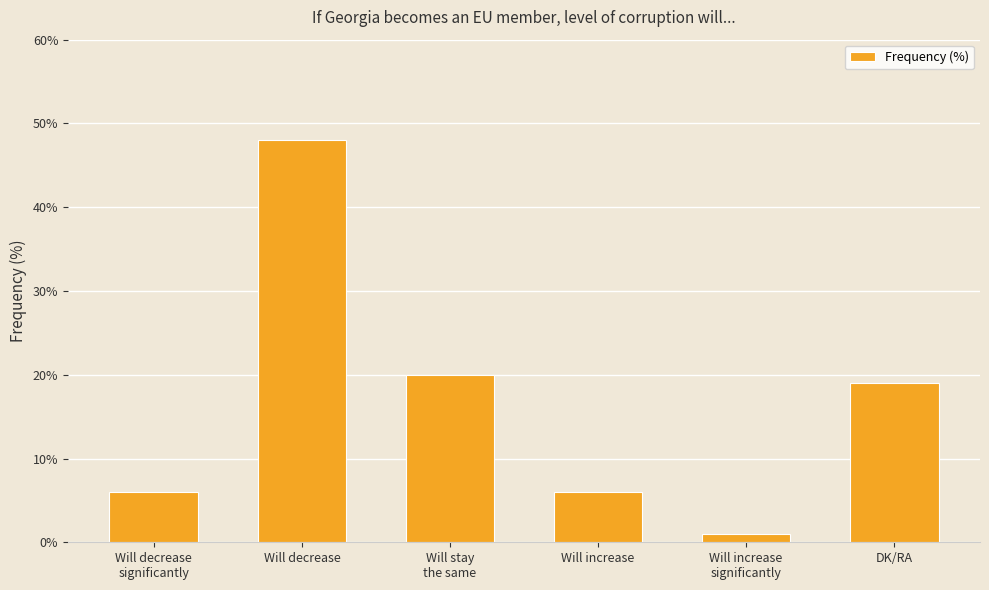

What is the maximum value shown in the chart?

48